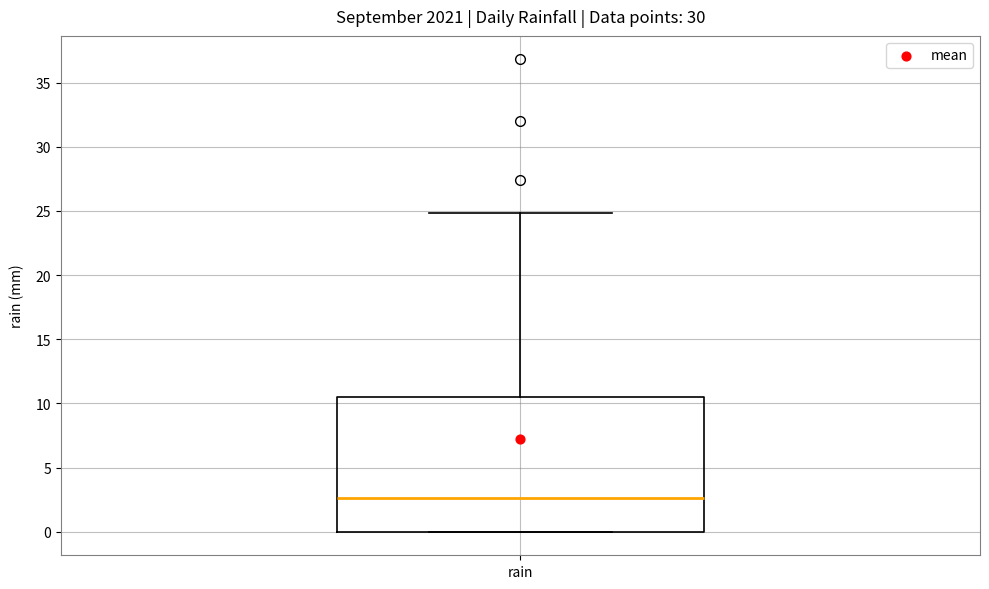

Transcribe this box plot: give where the median line is, the range the box spans, and where the two whiskers end, as read against the y-axis. The values are not printed on the chart, so give them approximately, as read against the axis.

median 2.5, box 0.0 to 10.5, whiskers 0.0 to 25.0